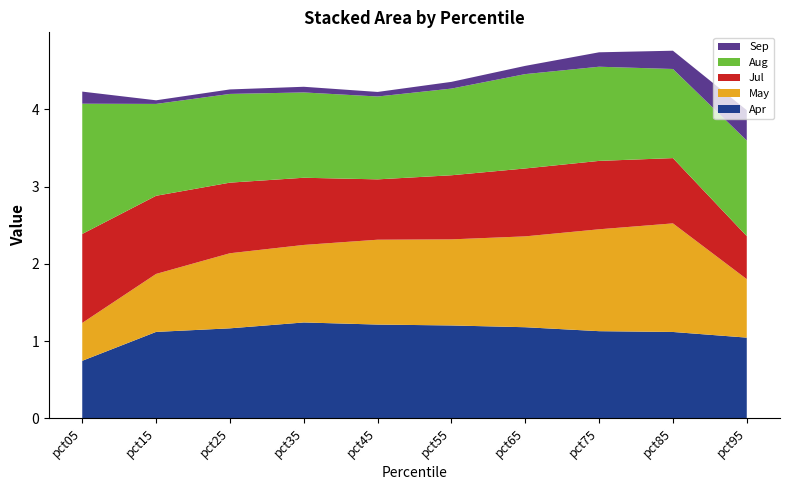

Reading left to right, extract all data points from this chart.

Apr: 0.7	1.1	1.2	1.2	1.2	1.2	1.2	1.1	1.1	1.0
May: 0.5	0.8	1.0	1.0	1.1	1.1	1.2	1.3	1.4	0.8
Jul: 1.2	1.0	0.9	0.9	0.8	0.8	0.9	0.9	0.8	0.6
Aug: 1.7	1.2	1.1	1.1	1.1	1.1	1.2	1.2	1.2	1.2
Sep: 0.2	0.0	0.1	0.1	0.1	0.1	0.1	0.2	0.2	0.4